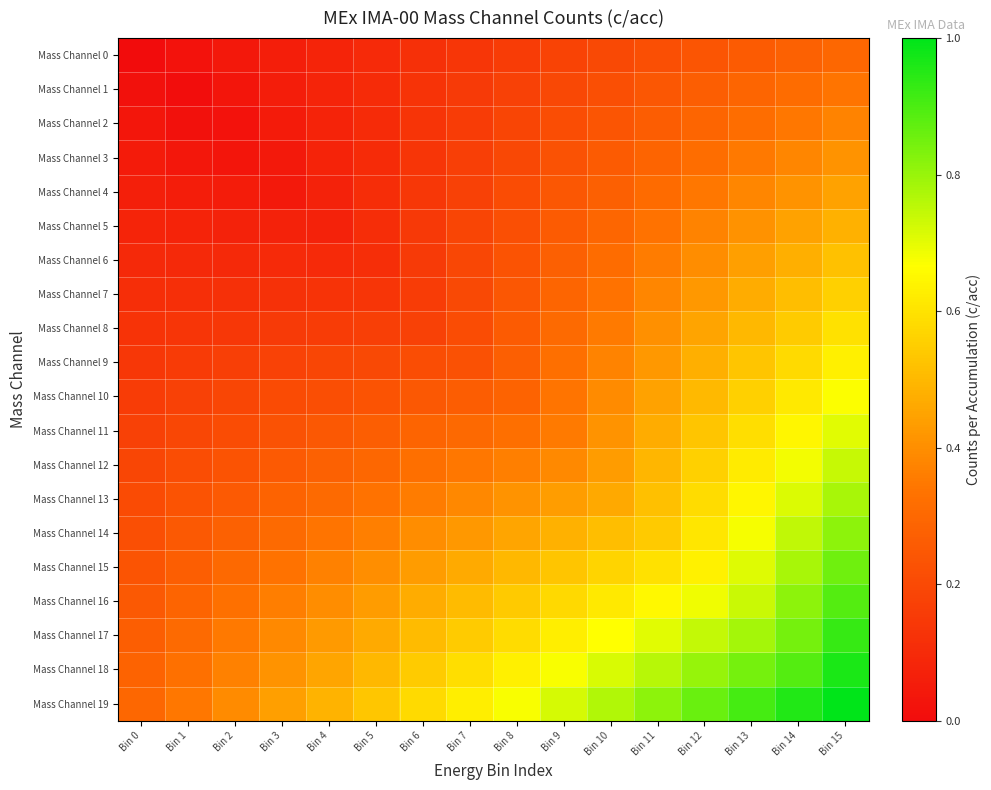

Which series changed the most between Bin 1 and Bin 9?

Mass Channel 19